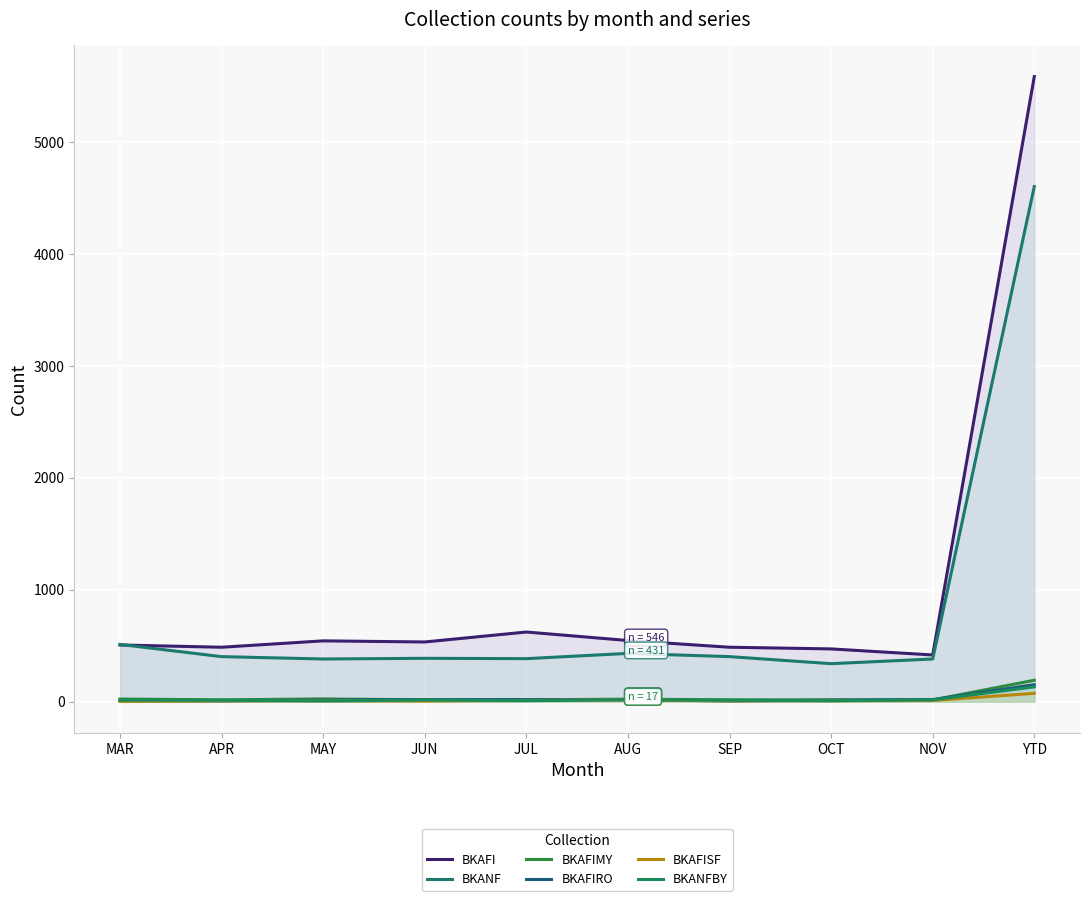

Which category has the highest value across all series?

YTD